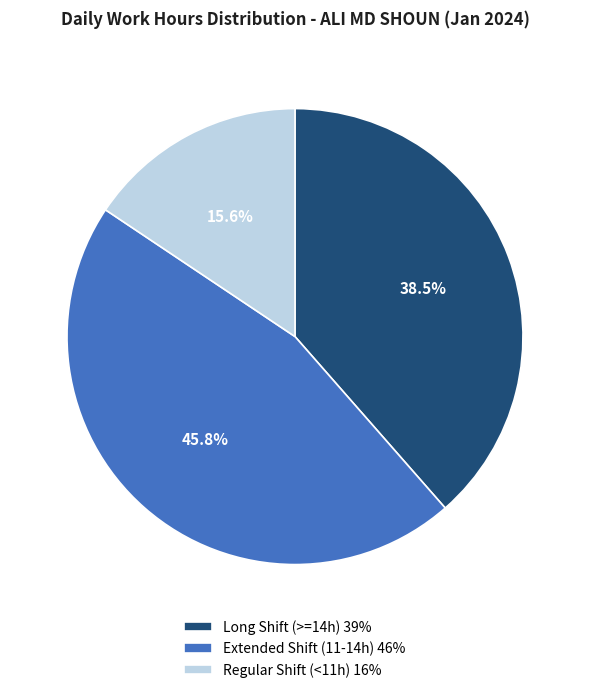

Approximately how many times larger is the value at Regular Shift (<11h) 16% compared to Extended Shift (11-14h) 46%?

0.3